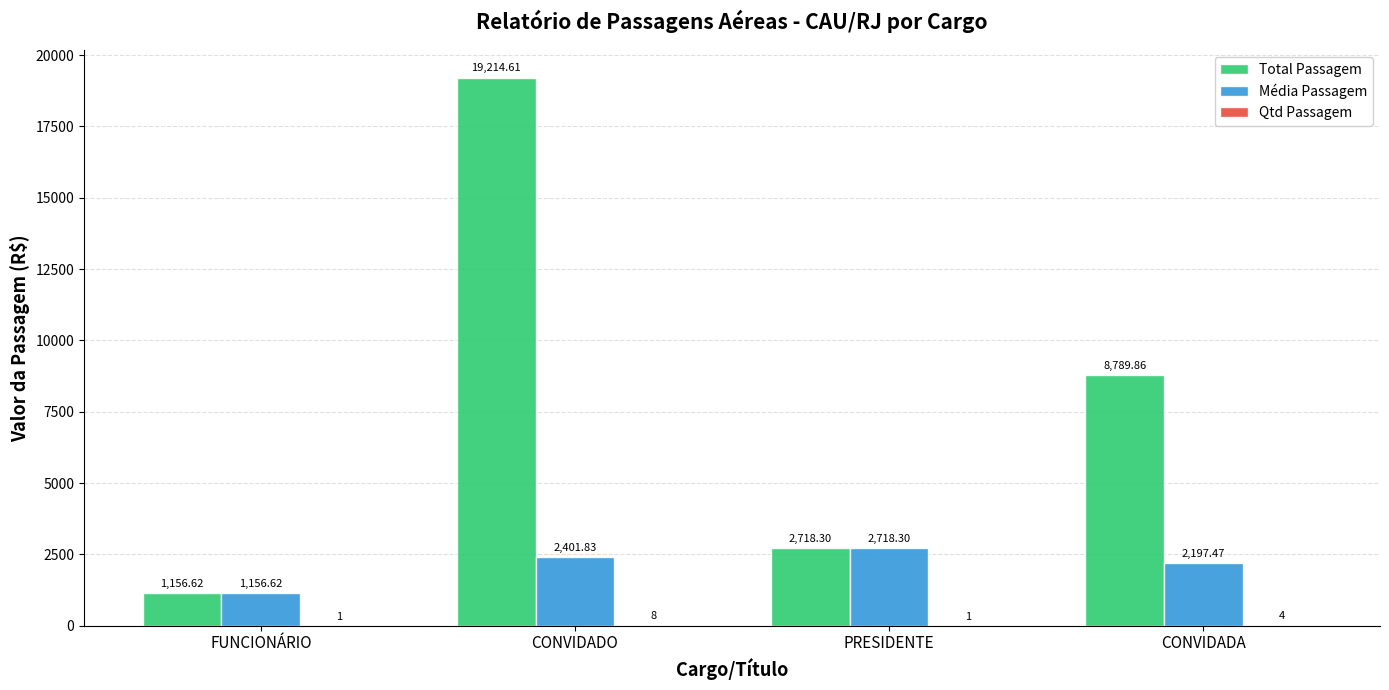

Between CONVIDADO and CONVIDADA, which series saw the biggest shift?

Total Passagem